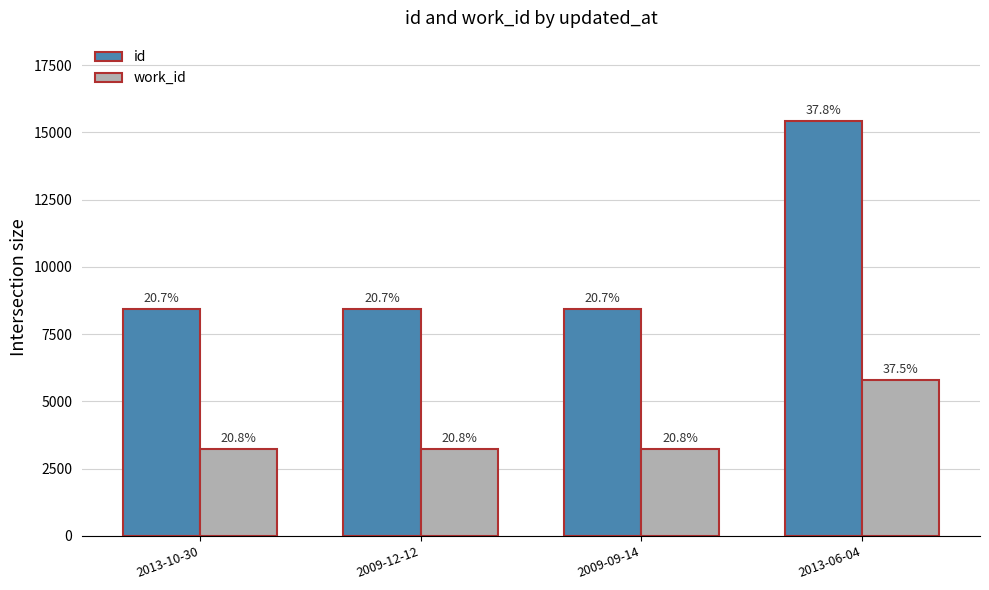

Count the work_id values in the range 3216 to 5782.

4